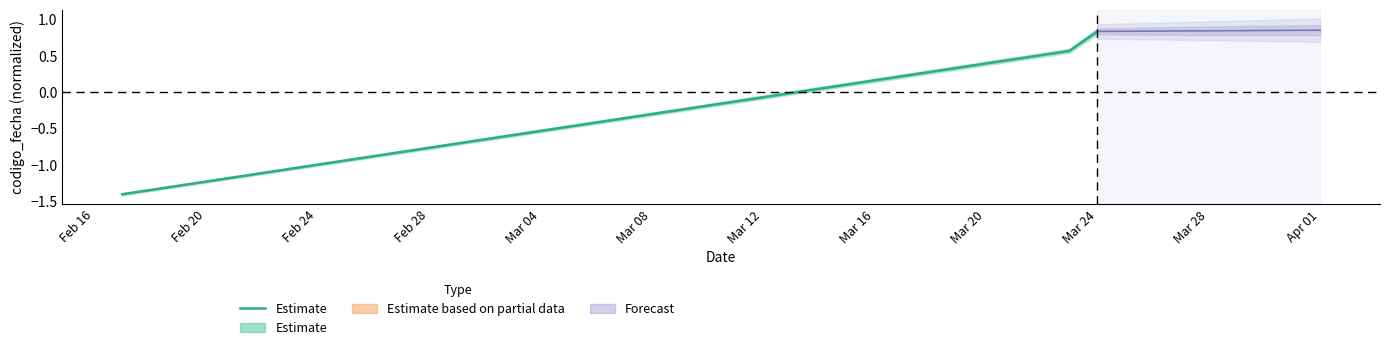

What is the greatest value displayed?

0.8